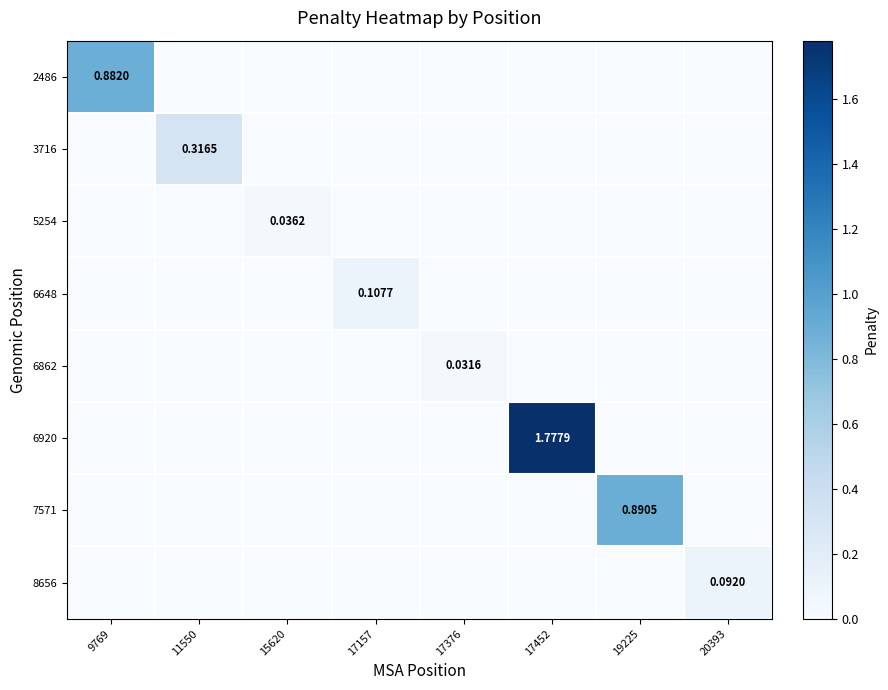

How many values in 6920 are above zero?

1